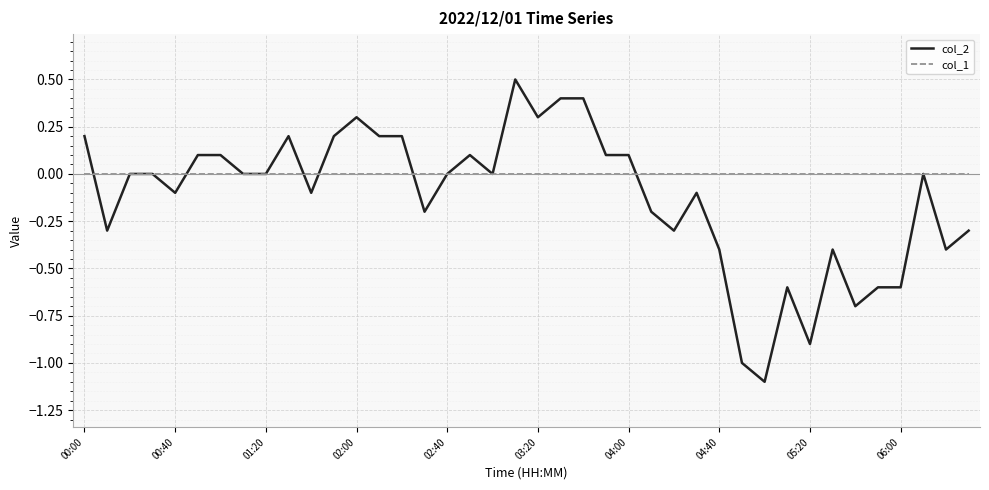

Which series has the largest total across all categories?

col_1